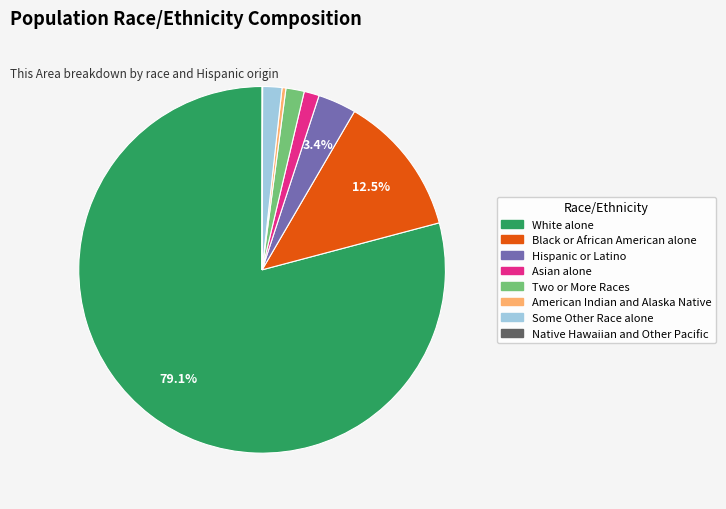

Which slice represents more than half of the pie?

White alone